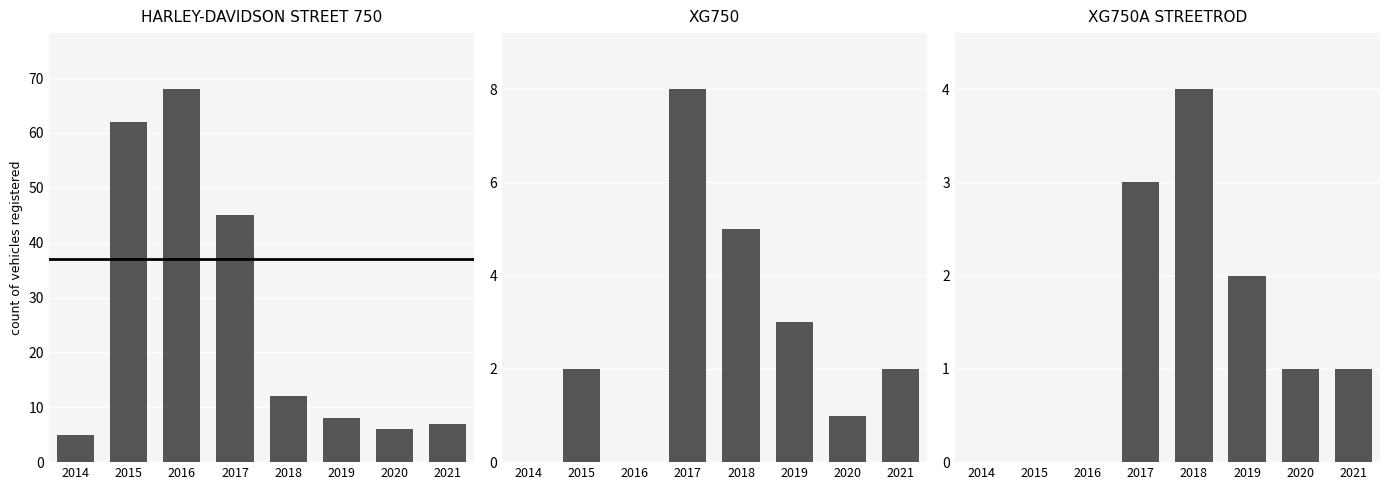

At which category does the chart reach its minimum across all series?

2014